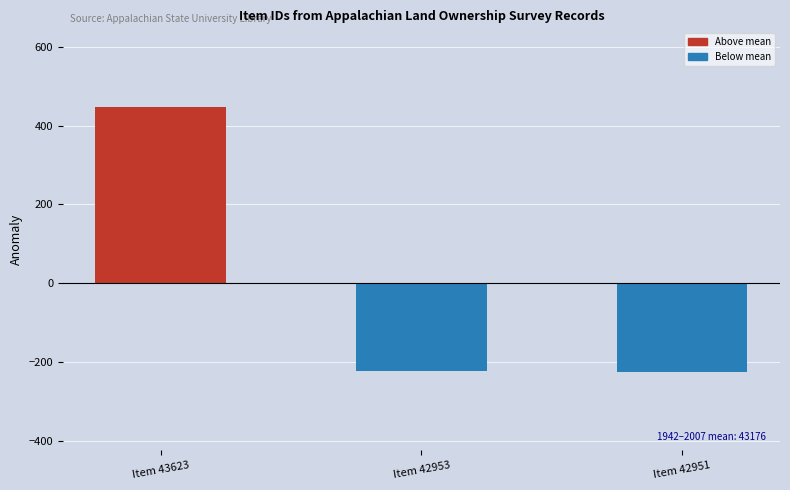

What is the change in value from Item 43623 to Item 42951?

-672.0